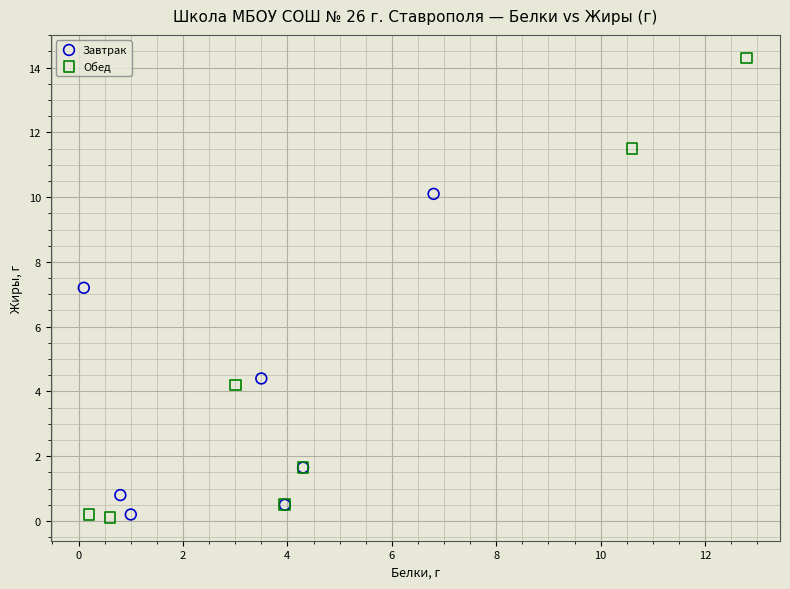

Which series contains the highest Y value?

Обед